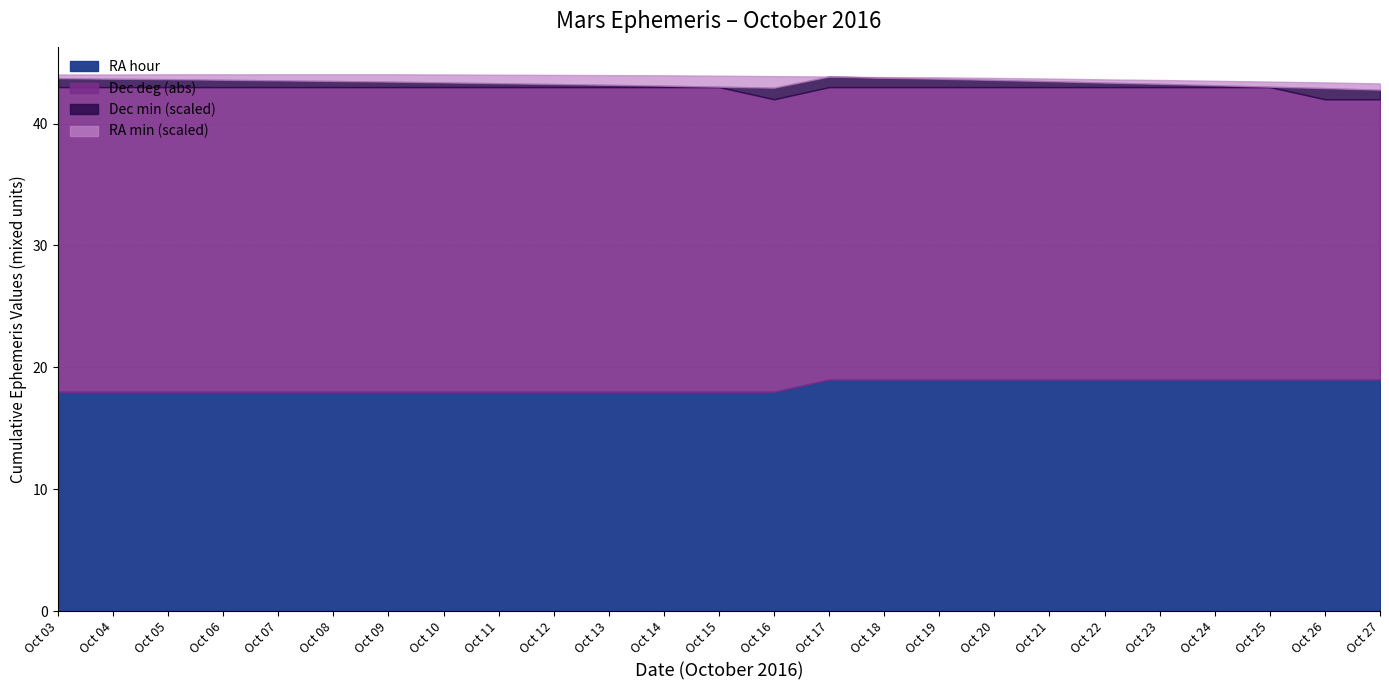

Where do Dec min and RA min first cross each other?

Oct 07 and Oct 08